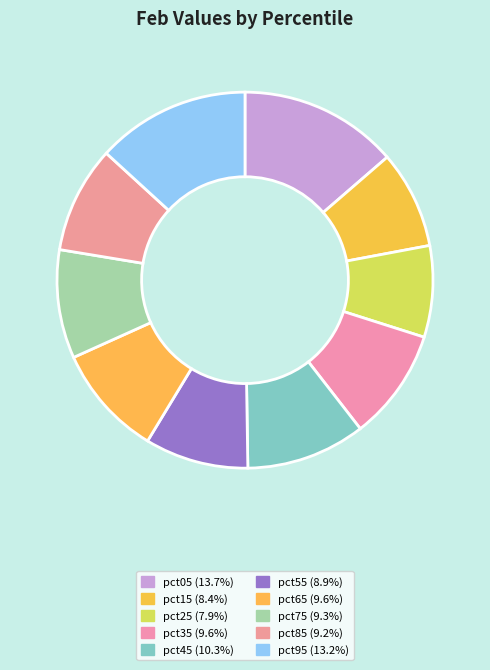

How many slices are in this pie chart?

10